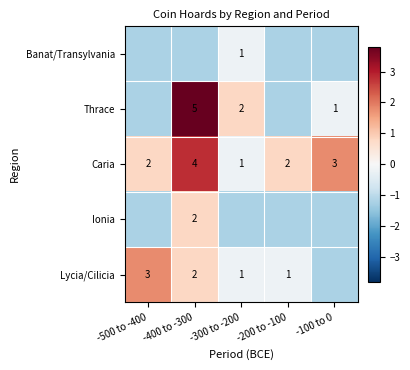

At which category does the chart reach its minimum across all series?

-500 to -400